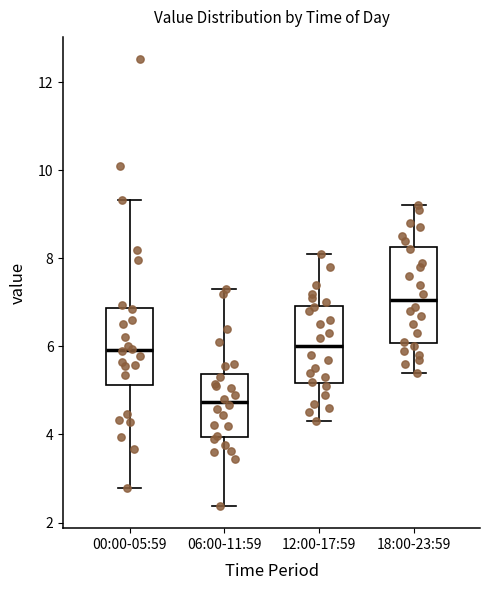

Reading left to right, read every box against the y-axis: the position of its median line, the range the box covers, and the ends of its whiskers. The values are not printed on the chart, so give them approximately, as read against the axis.

00:00-05:59: median 6.0, box 5.2 to 6.8, whiskers 2.8 to 9.4
06:00-11:59: median 4.8, box 4.0 to 5.4, whiskers 2.4 to 7.4
12:00-17:59: median 6.0, box 5.2 to 7.0, whiskers 4.4 to 8.2
18:00-23:59: median 7.0, box 6.0 to 8.2, whiskers 5.4 to 9.2